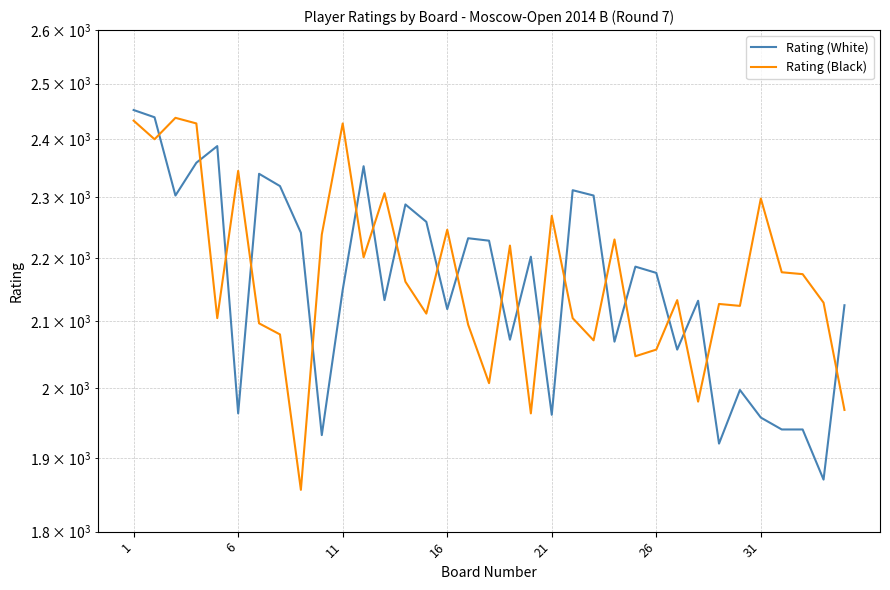

At which category is the sum across all series the highest?

1